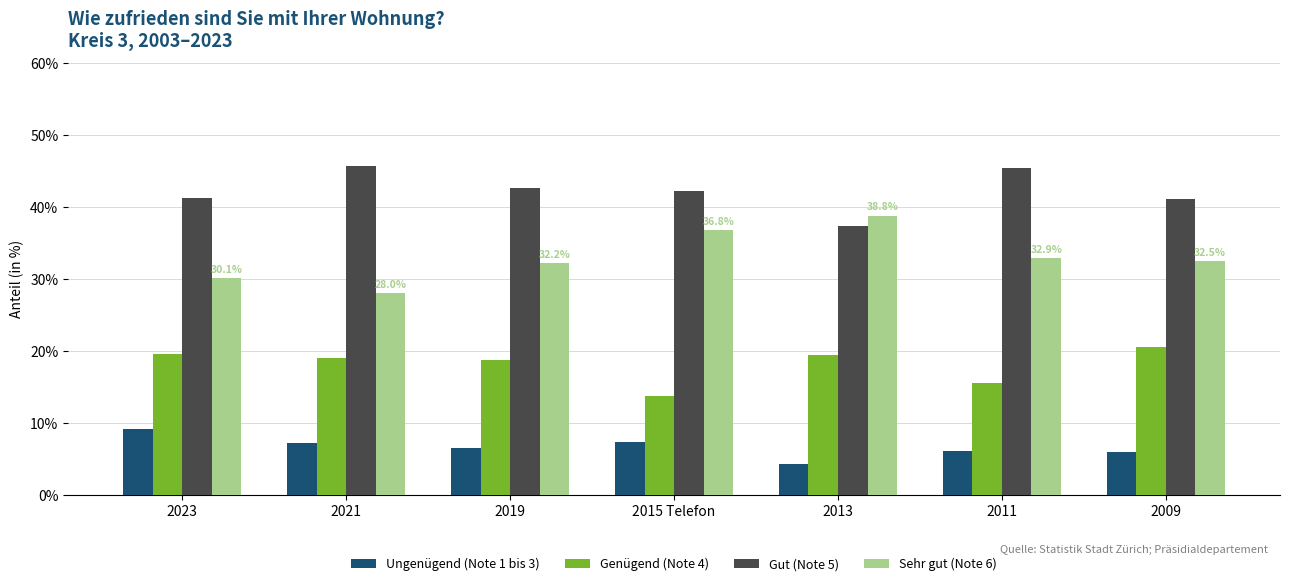

What is the greatest value displayed?

45.7